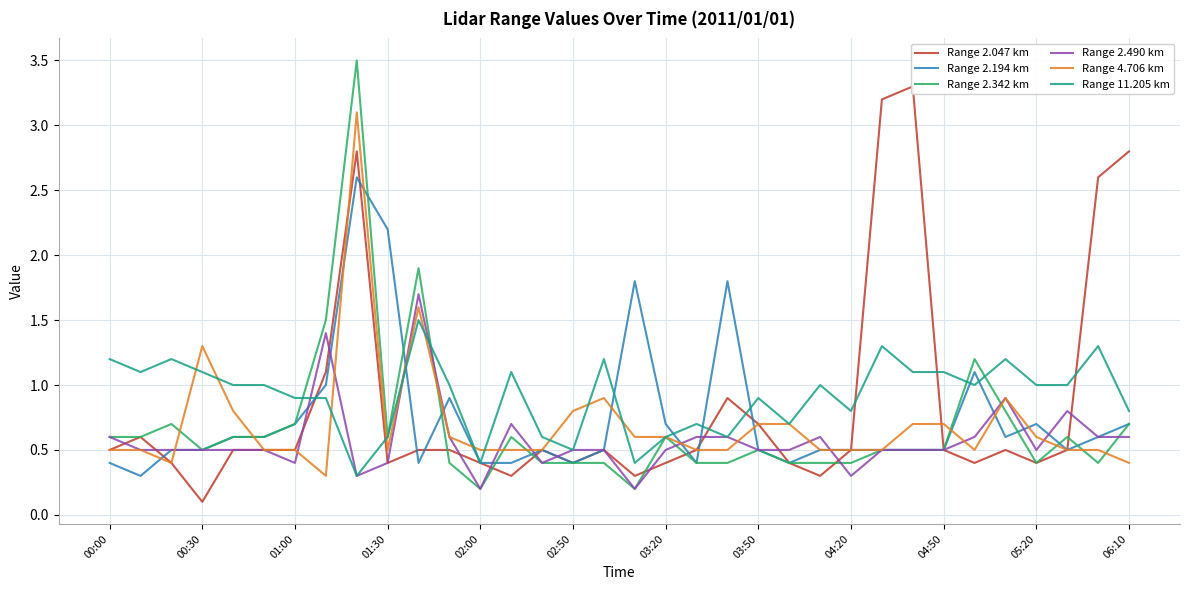

The Range 2.490 km series shows 0.3 at 04:50. True or false?

False